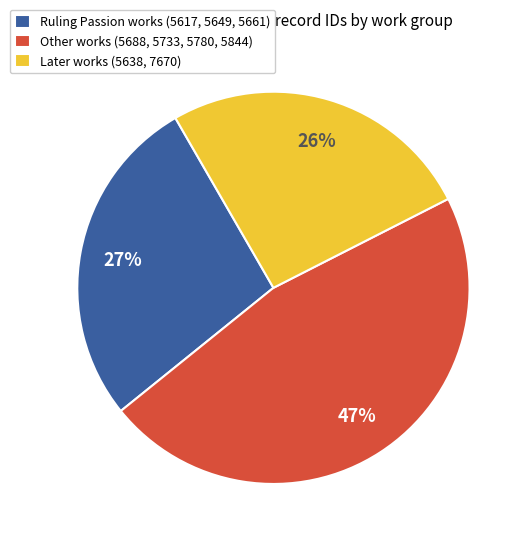

Which has a higher value, Ruling Passion works (5617, 5649, 5661) or Later works (5638, 7670)?

Ruling Passion works (5617, 5649, 5661)